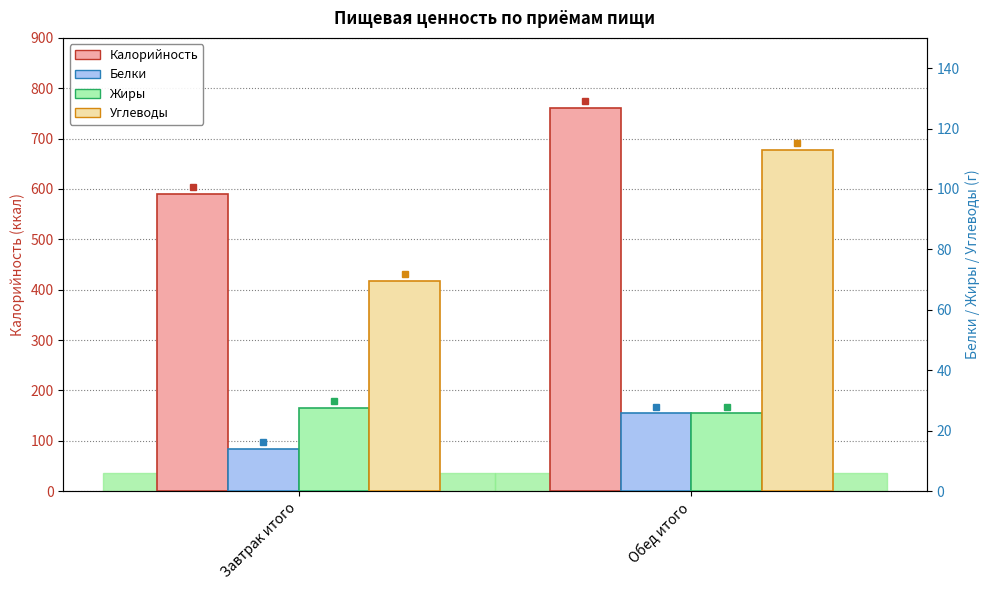

What is the approximate value of Жиры at Завтрак итого?

27.5